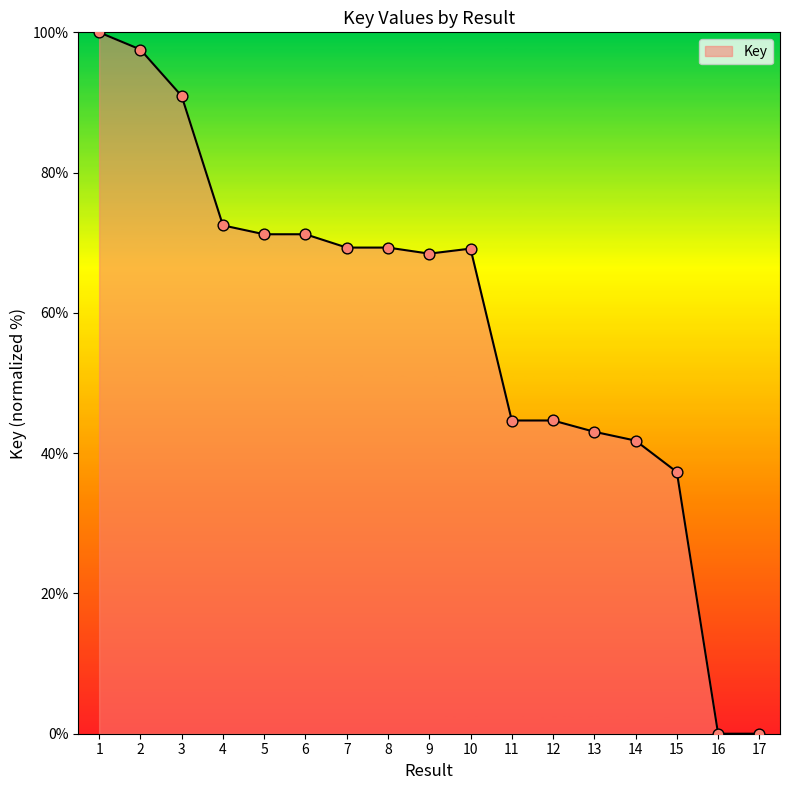

Which has a higher value, 15 or 4?

4